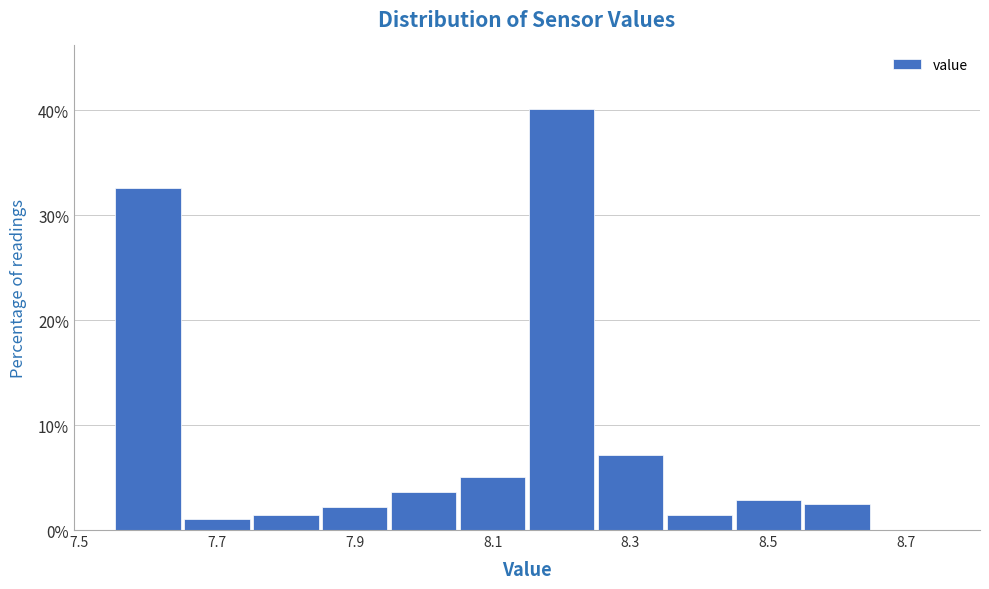

Which range on the x-axis has the tallest bar?

8.15 to 8.25